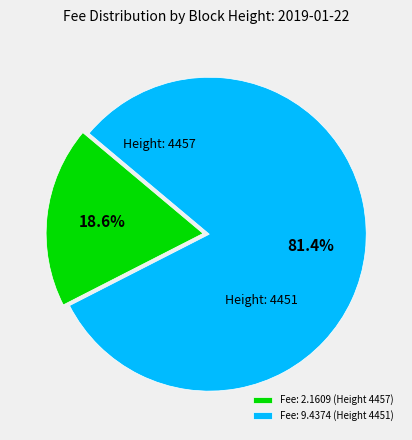

Rank the categories by value from lowest to highest.

Fee: 2.1609 (Height 4457), Fee: 9.4374 (Height 4451)